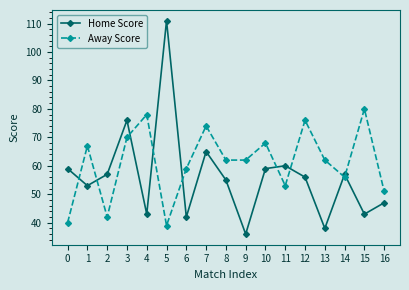

At which category does the chart reach its minimum across all series?

9